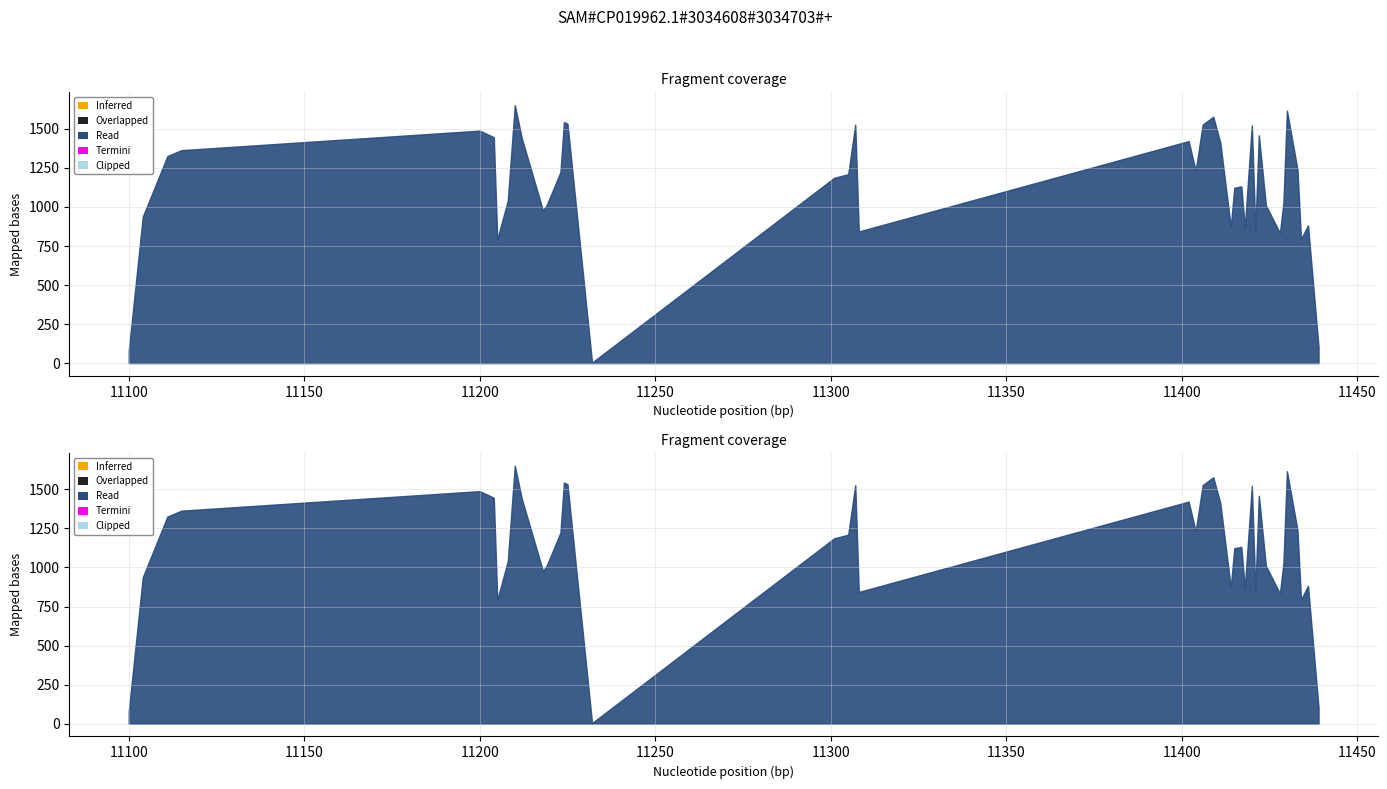

What is the difference between the col_3 values at 11420 and 11115?

158